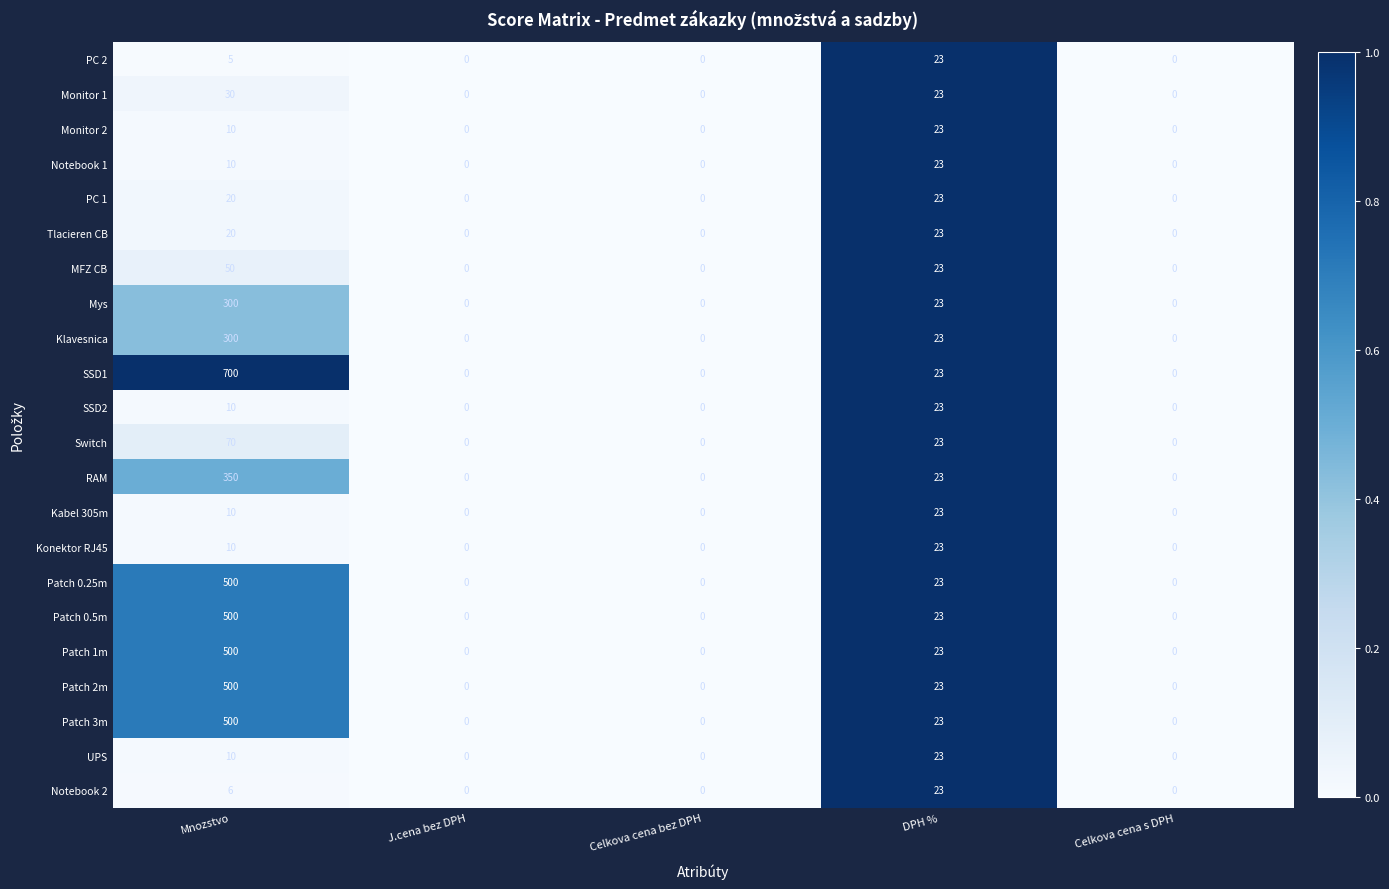

The value of SSD2 at Celkova cena s DPH is 0. True or false?

True